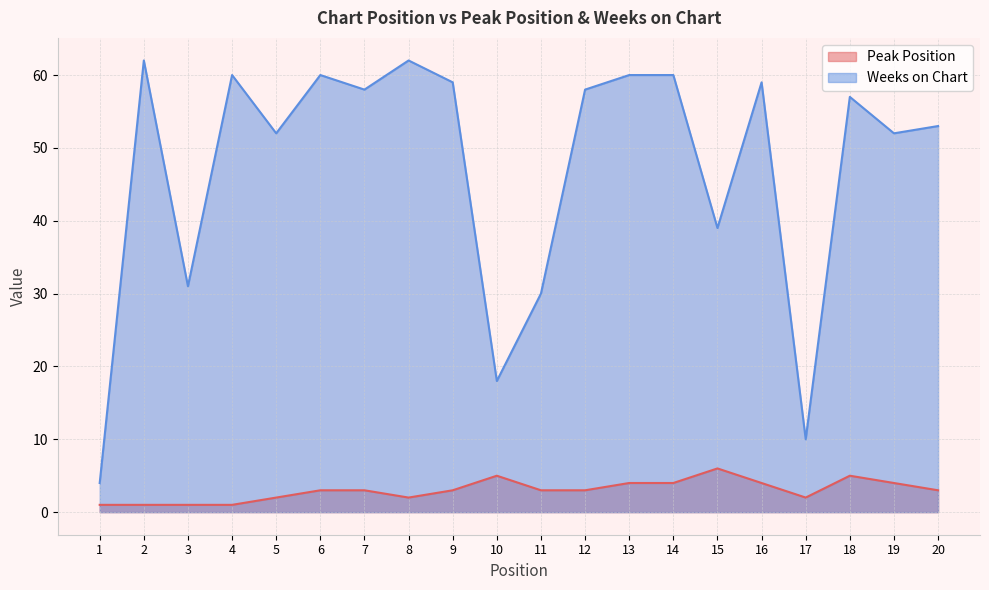

What is the difference between the highest and lowest values at 4?

59